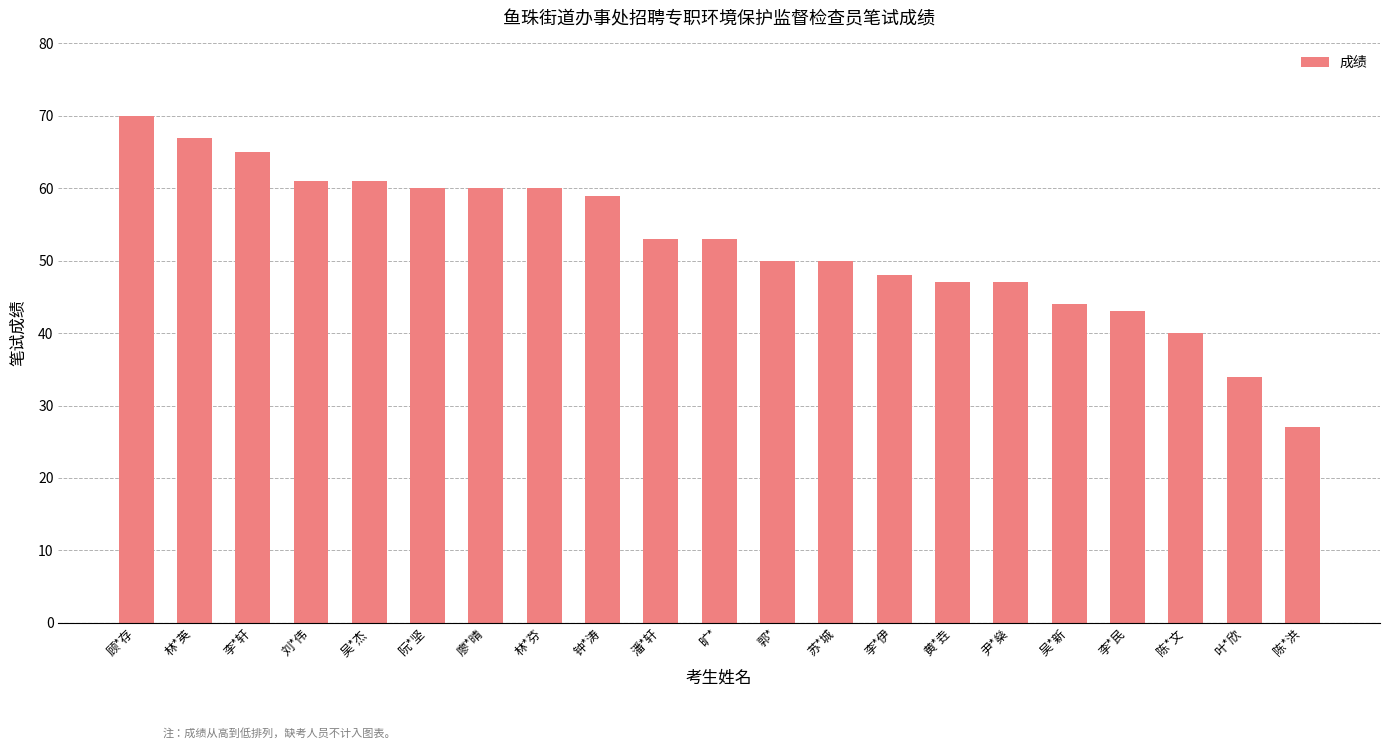

What is the approximate value at 陈*文, to the nearest 10?

40